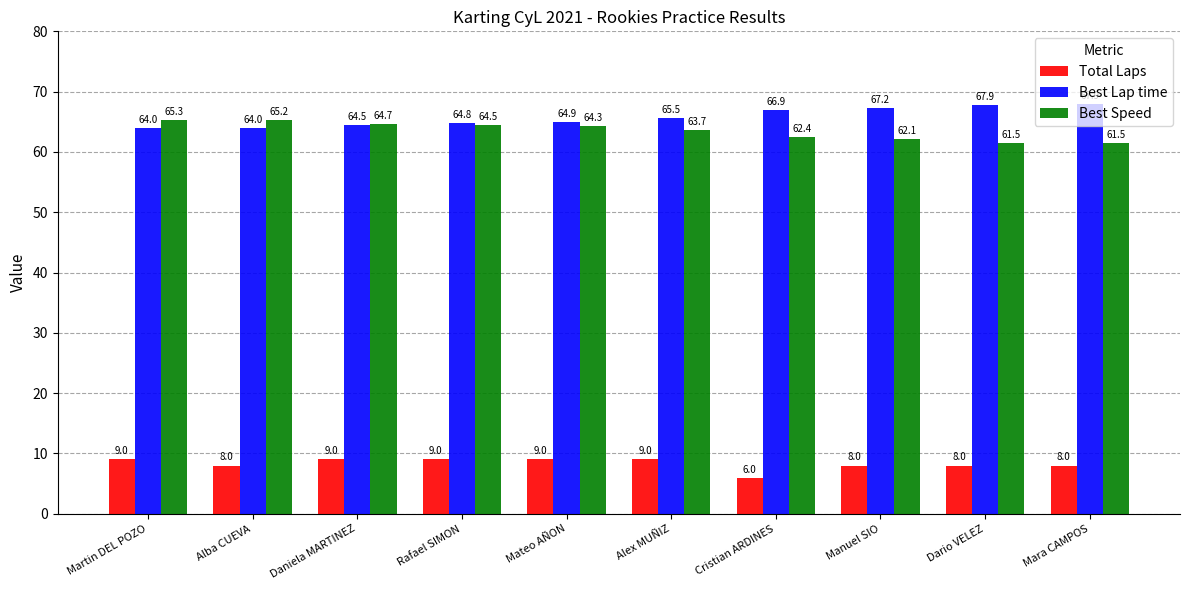

True or false: Best Speed has a value of 64.3 at Mateo AÑON.

True